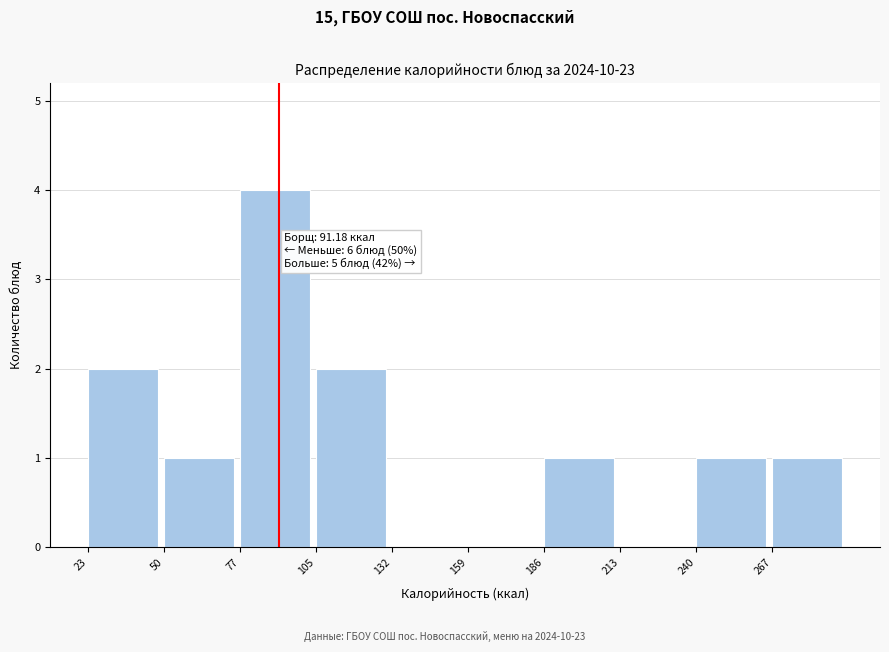

Which range on the x-axis has the tallest bar?

75 to 105